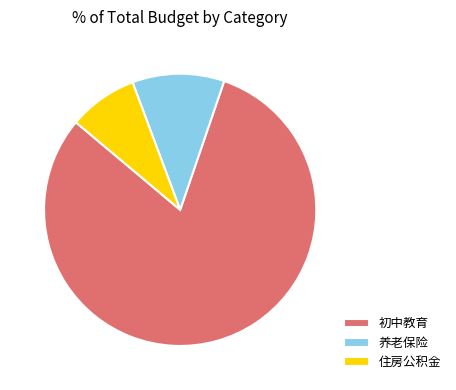

True or false: 初中教育 accounts for 94% of the total.

False